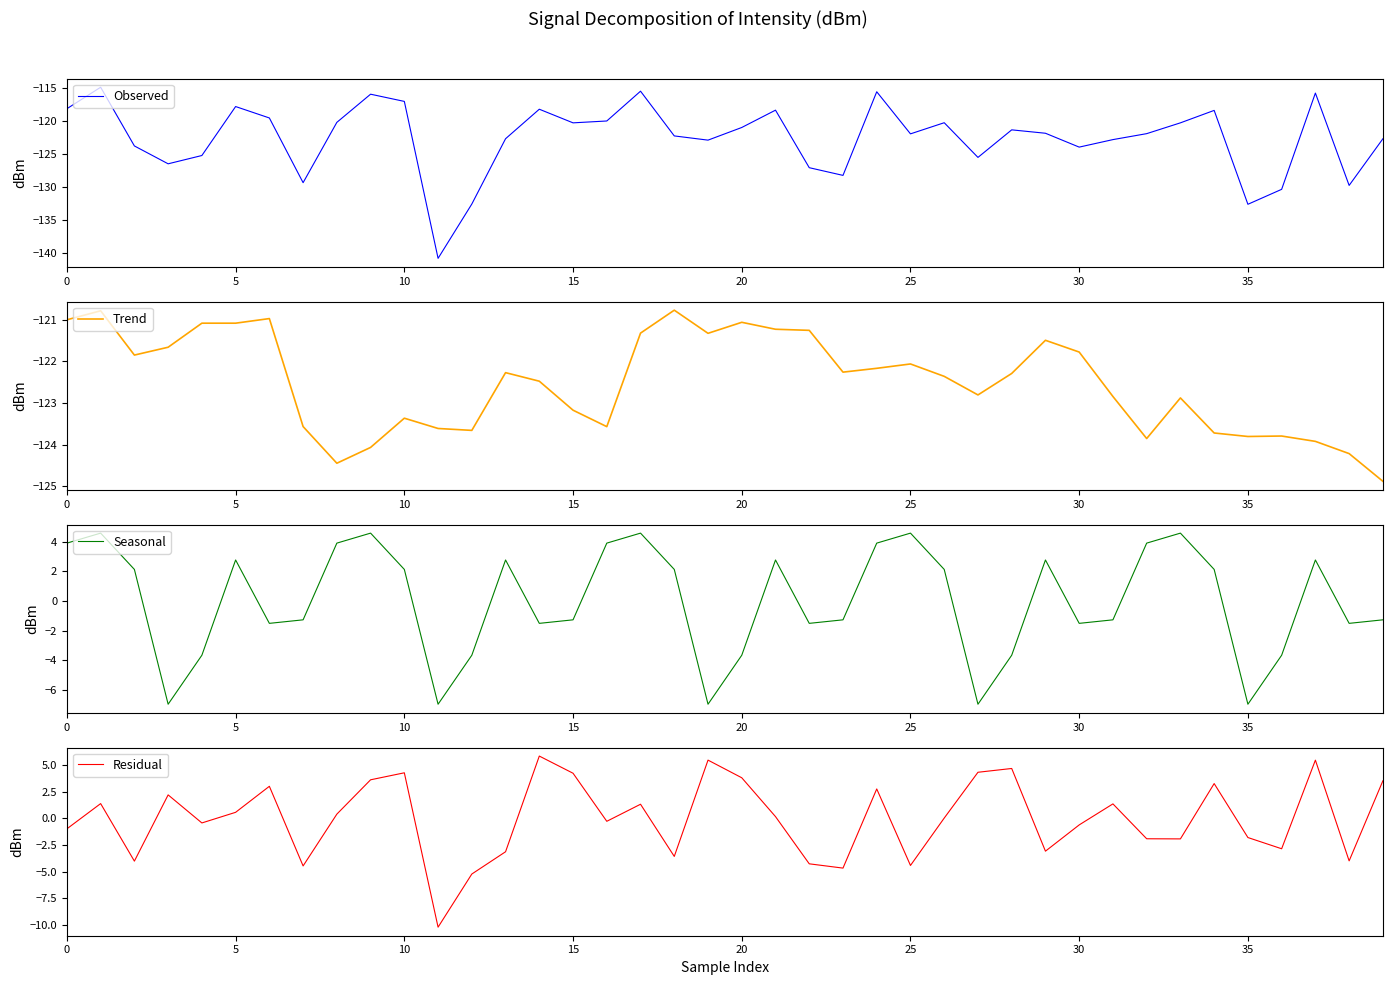

In Trend, how many points are lower than both neighbors (excluding endpoints)?

9